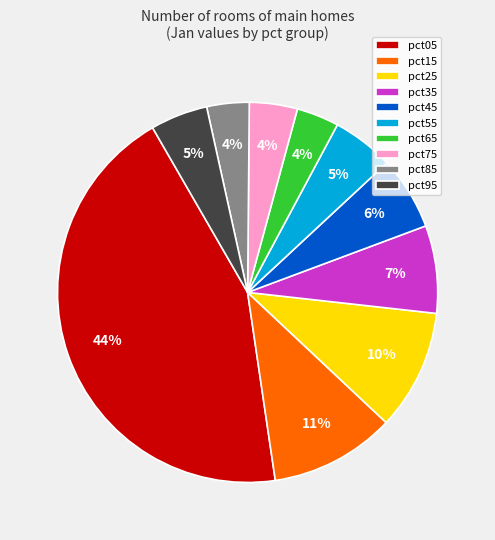

To the nearest percent, what is the average slice percentage?

10%